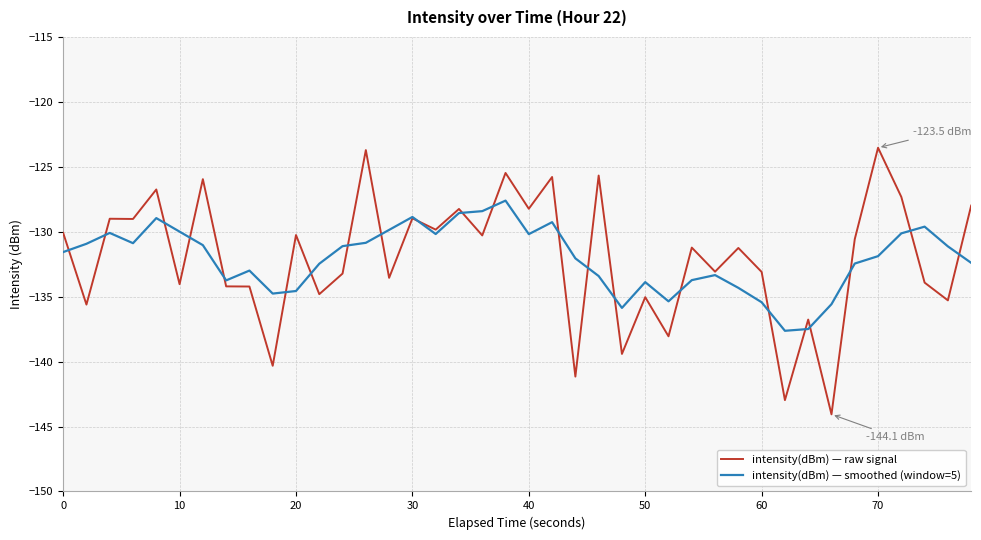

Rank the series by their maximum value, from lowest to highest.

intensity(dBm) — smoothed (window=5), intensity(dBm) — raw signal